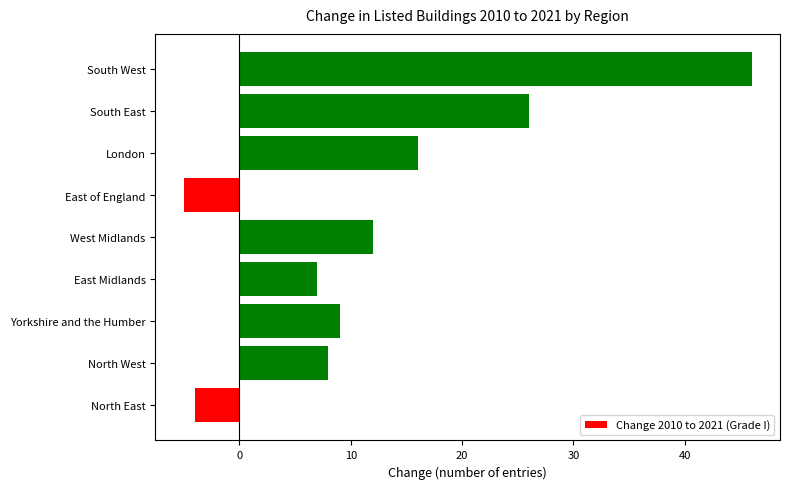

Count the number of categories in the chart.

9